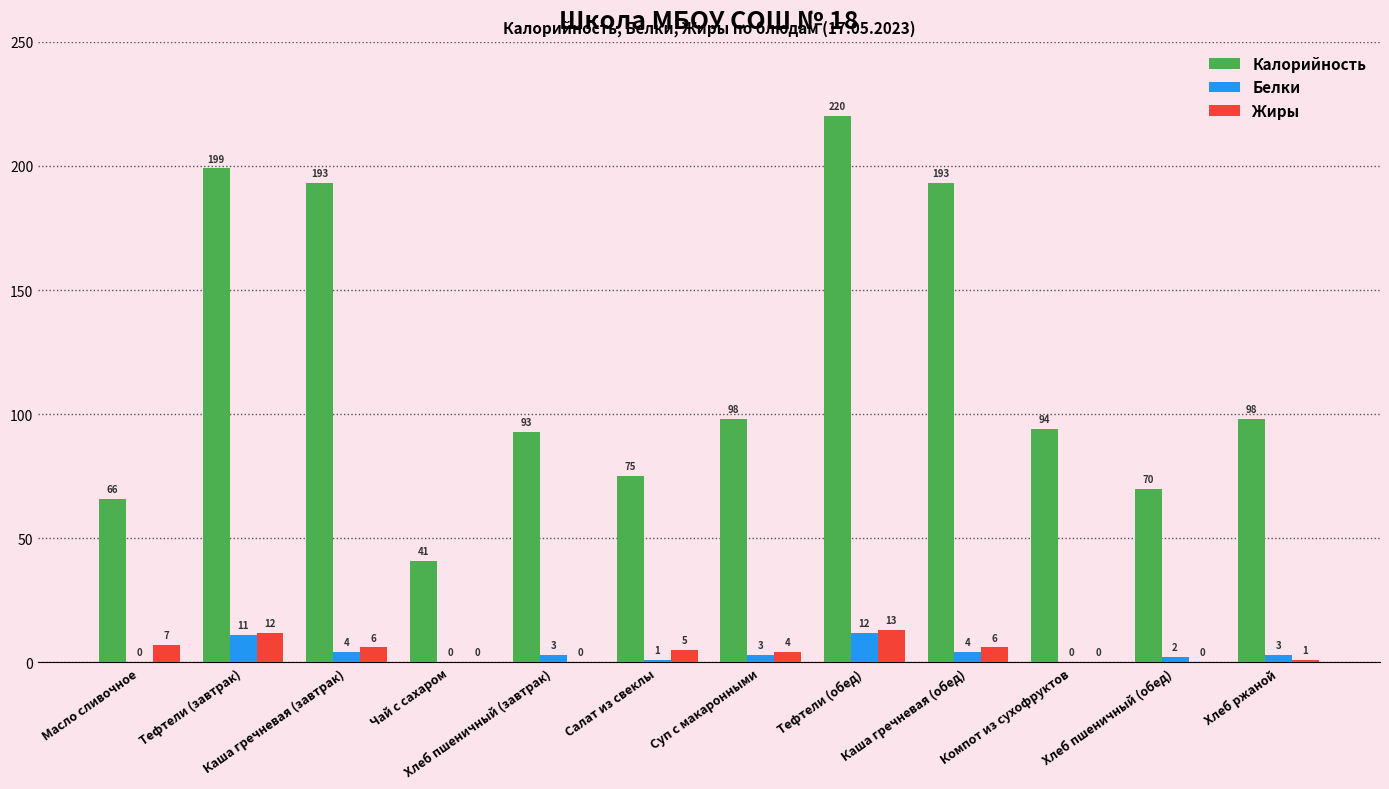

Which series changed the most between Салат из свеклы and Компот из сухофруктов?

Калорийность